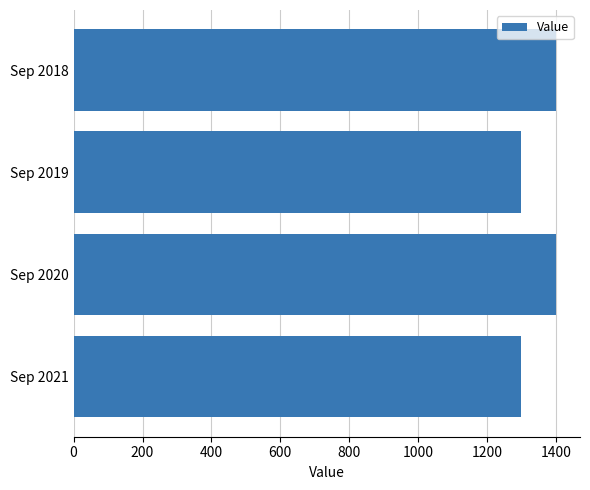

What is the ratio of the value at Sep 2018 to the value at Sep 2019?

1.1